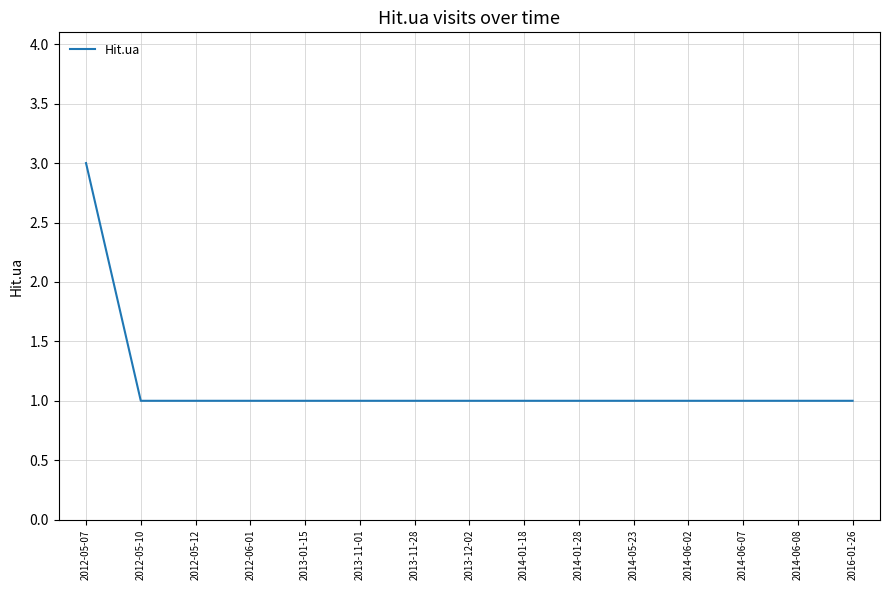

How many distinct data groups are displayed?

1